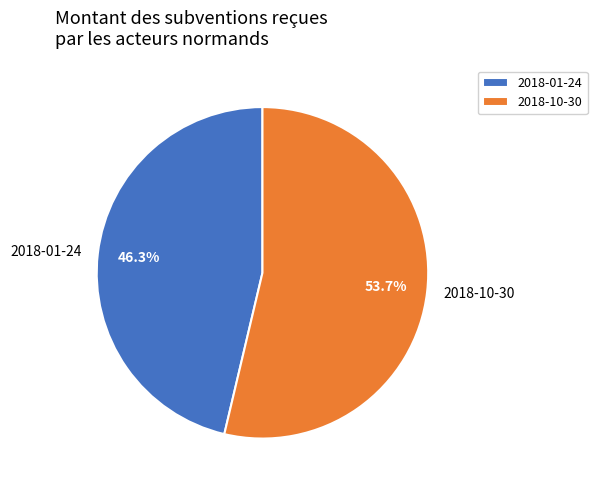

How many slices are in this pie chart?

2